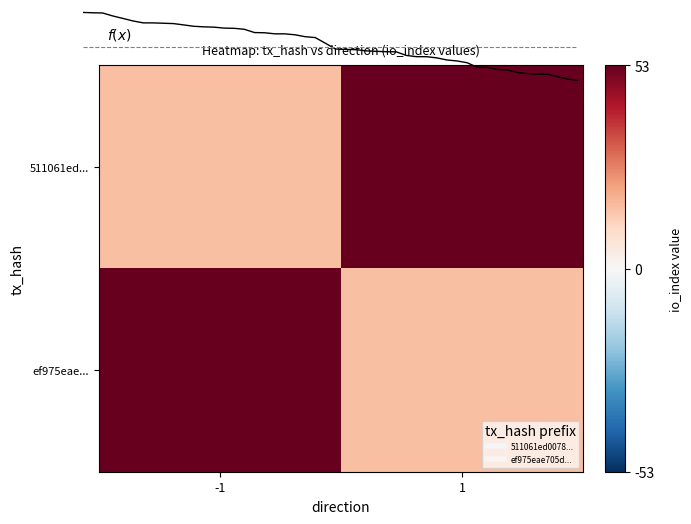

Which series has the largest total across all categories?

511061ed...